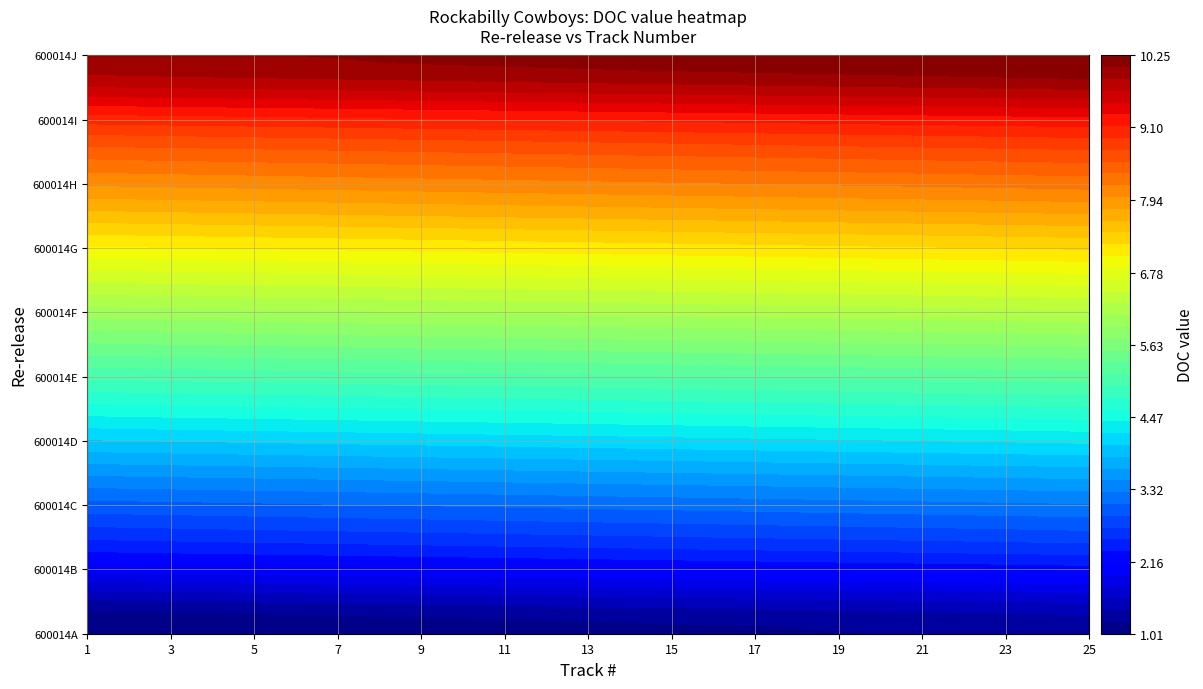

Is the value of 600014C at 22 greater than the value of 600014E at 13?

No